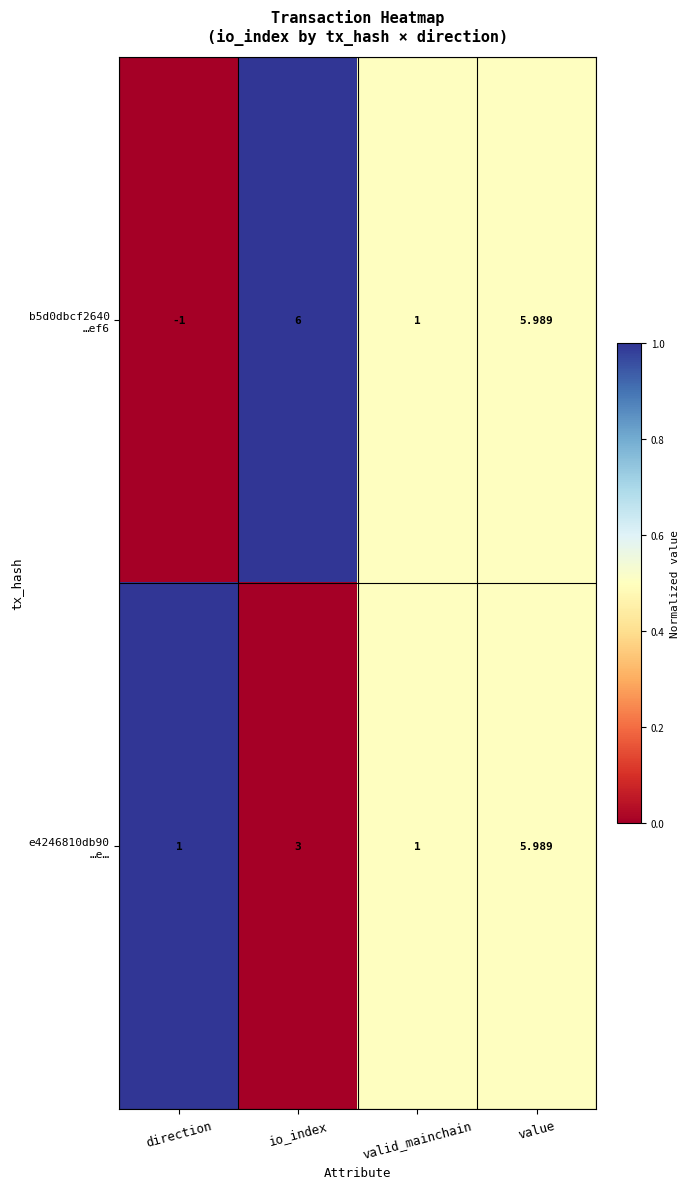

Which label corresponds to the largest value in the chart?

io_index